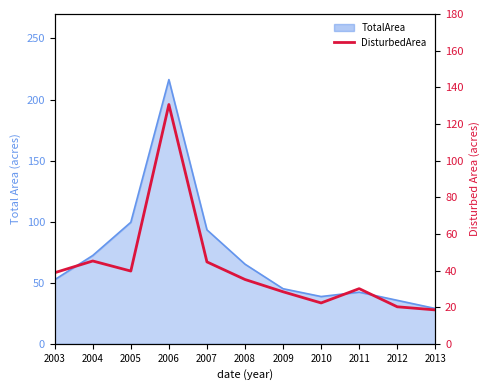

What is the sum of all values?

453.6